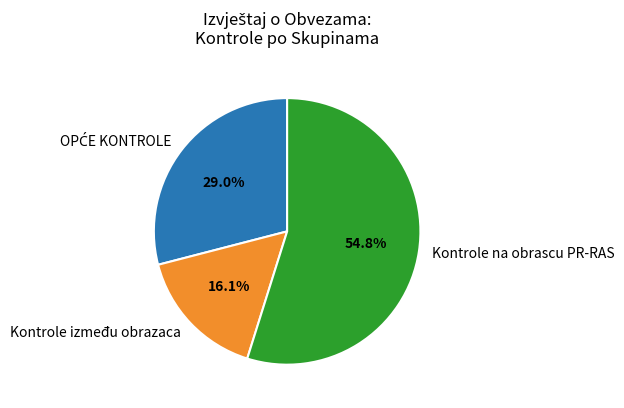

Which has a higher value, Kontrole između obrazaca or Kontrole na obrascu PR-RAS?

Kontrole na obrascu PR-RAS